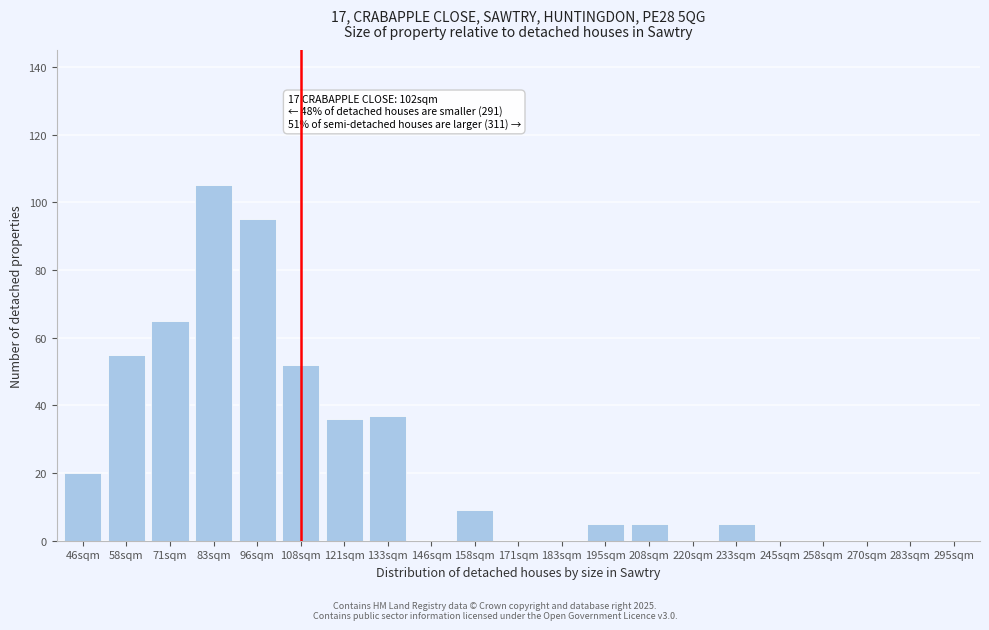

Reading left to right, extract all data points from this chart.

46sqm=20	58sqm=55	71sqm=65	83sqm=105	96sqm=95	108sqm=52	121sqm=36	133sqm=37	146sqm=0	158sqm=9	171sqm=0	183sqm=0	195sqm=5	208sqm=5	220sqm=0	233sqm=5	245sqm=0	258sqm=0	270sqm=0	283sqm=0	295sqm=0